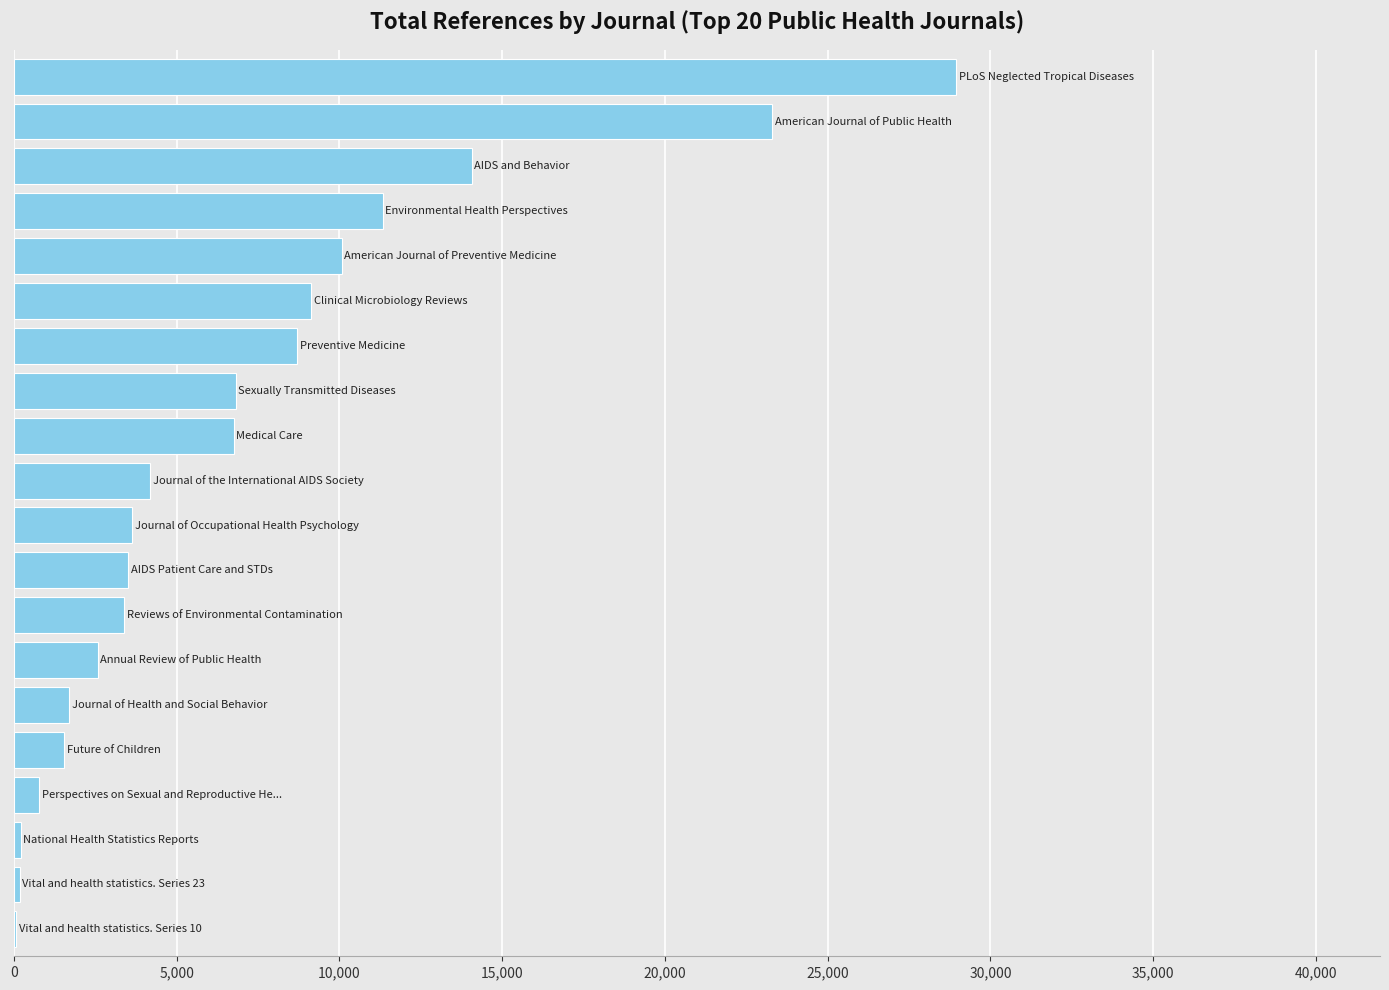

What is the maximum value shown in the chart?

28943